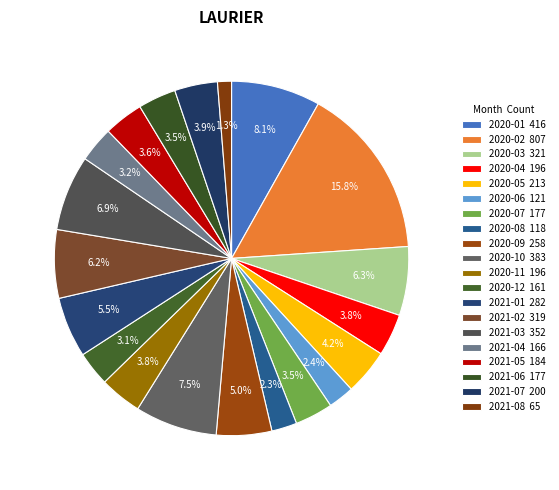

How many segments does this pie chart have?

20